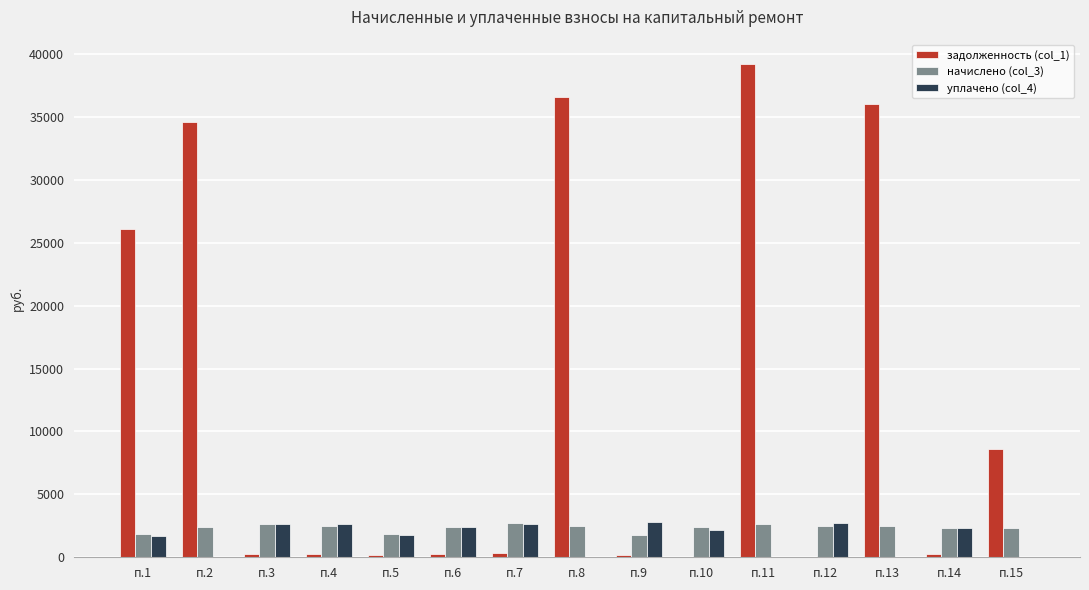

At which category is the sum across all series the highest?

п.11